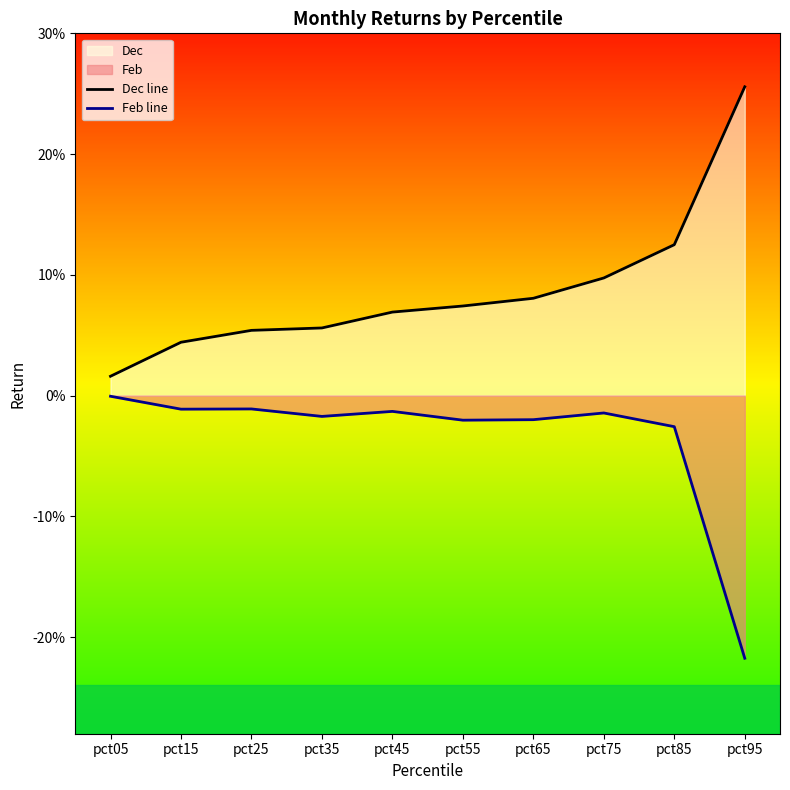

List the series in order of their overall mean, highest first.

Dec line, Feb line